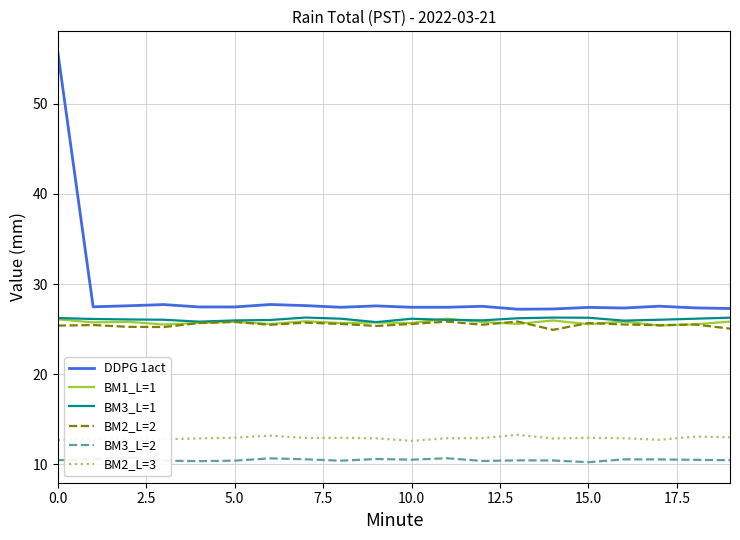

True or false: BM2_L=3 and BM3_L=1 intersect in this chart.

False